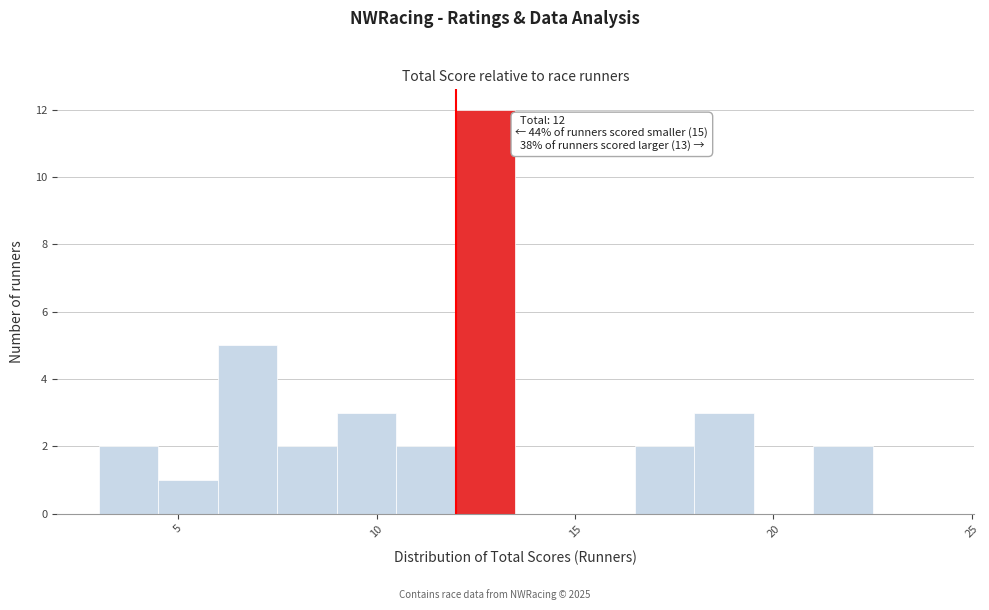

Read against the x-axis, roughly where is the centre of the tallest bar?

13.0